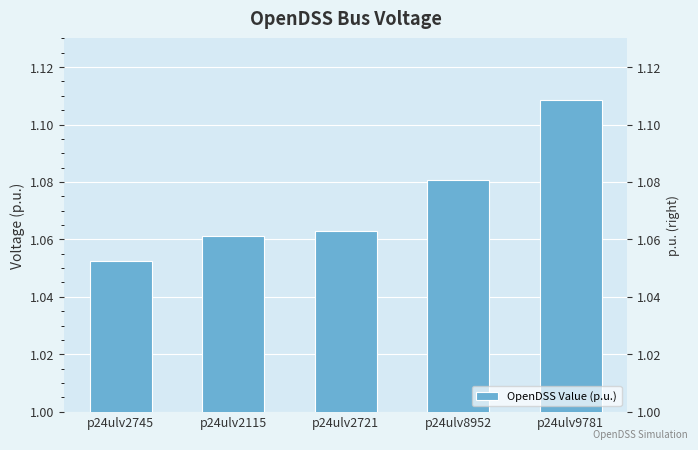

Count the values in the range 1 to 2.

5